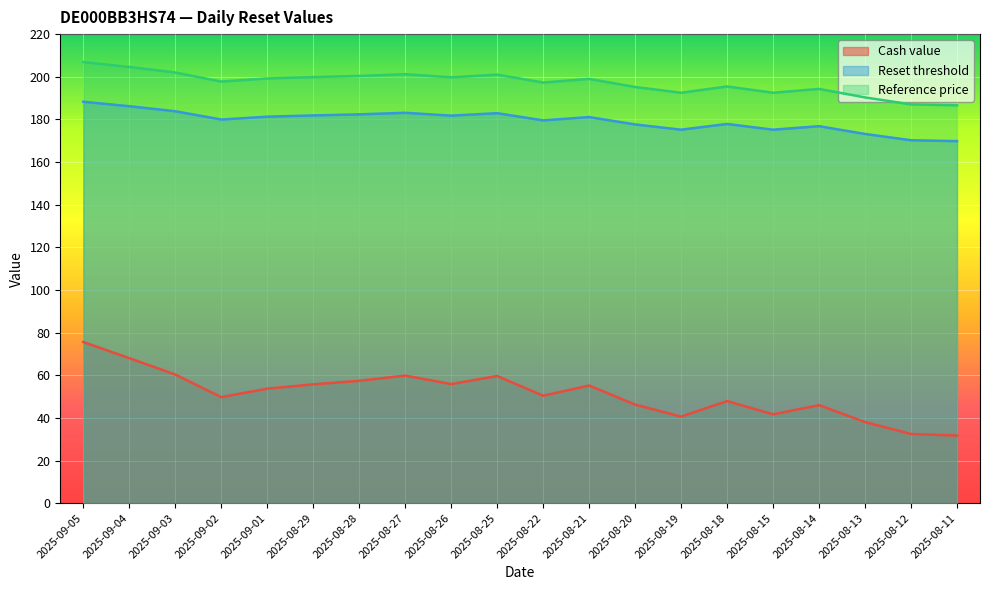

True or false: Cash value and Reference price intersect in this chart.

False